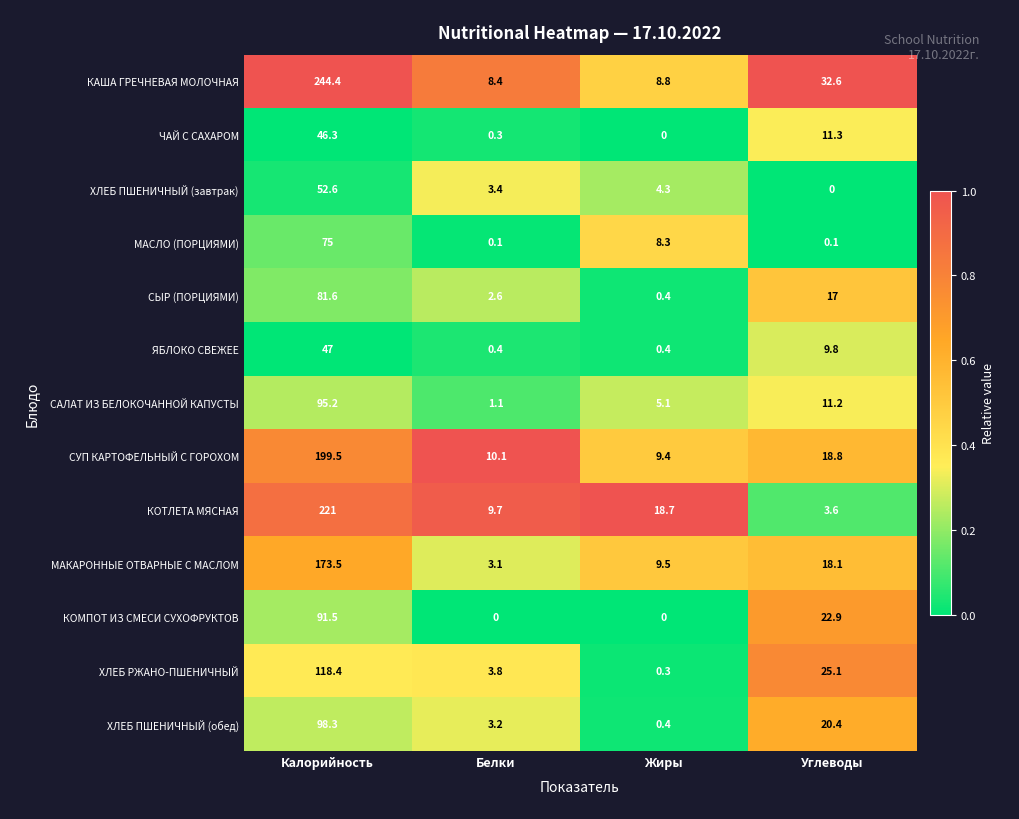

What is the sum of all ЯБЛОКО СВЕЖЕЕ values?

57.6